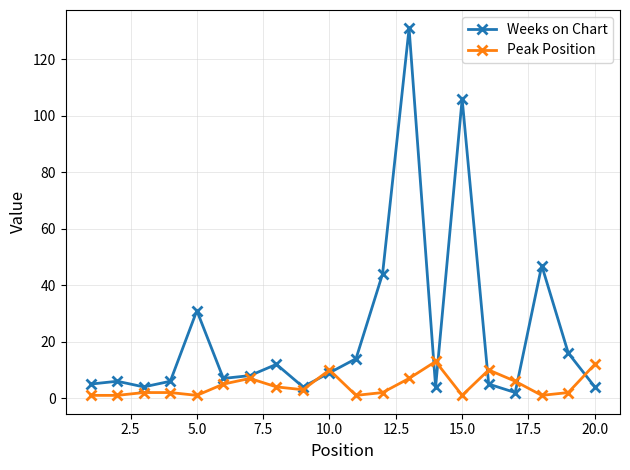

True or false: Peak Position has more than 1 interior local peaks.

True